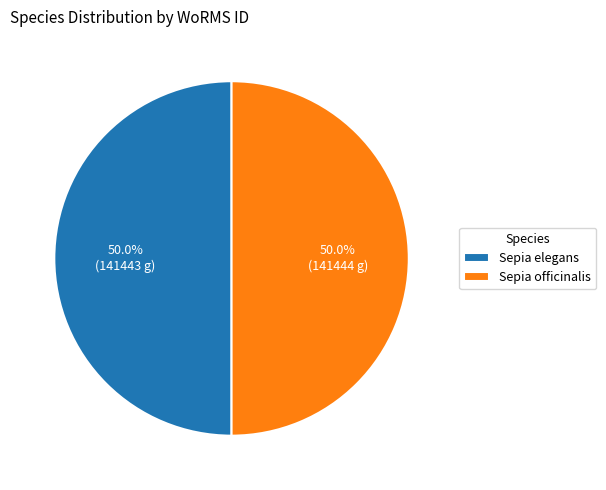

How many segments does this pie chart have?

2